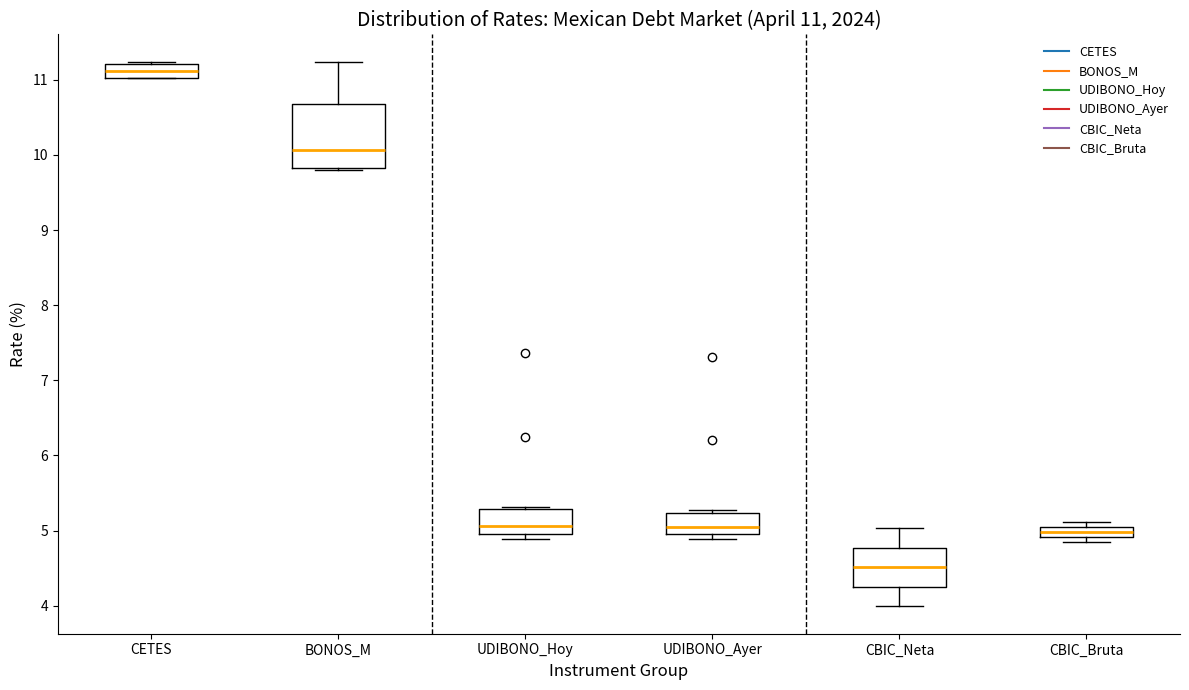

Which box is the tallest, from its lower edge to its upper edge?

BONOS_M